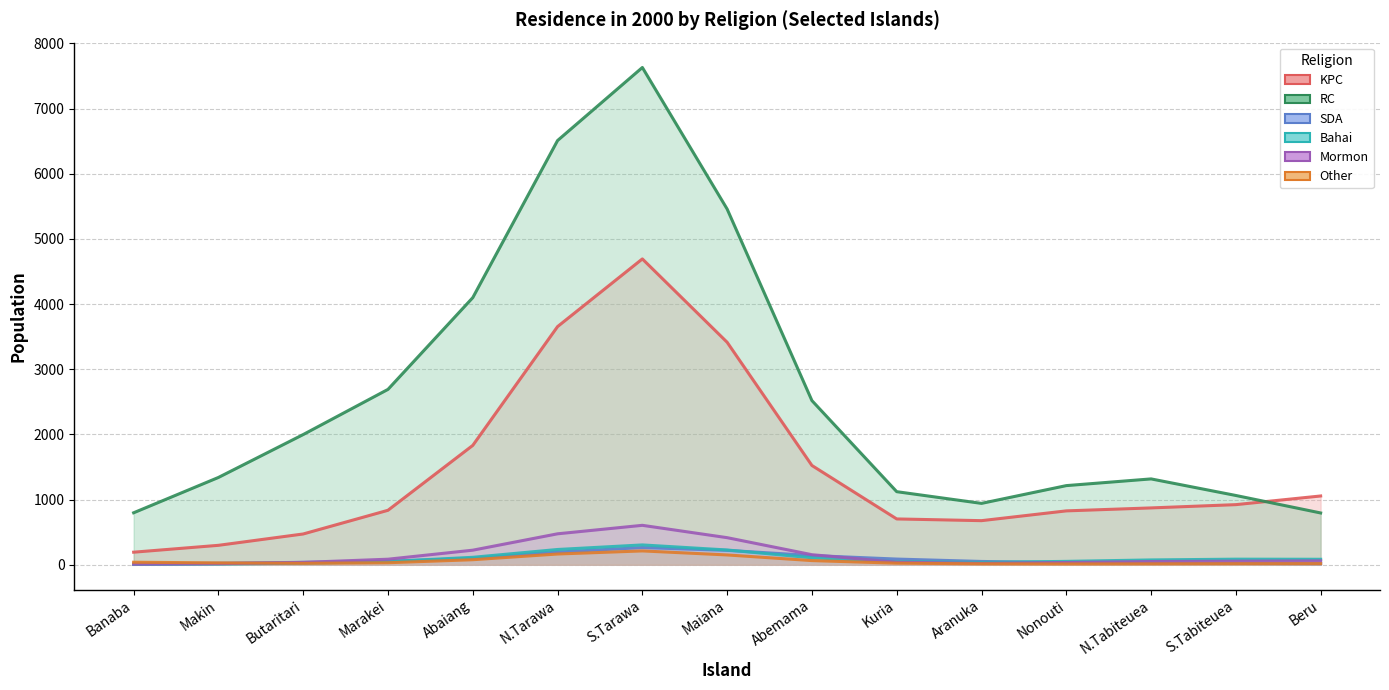

How many values in the RC series exceed 1340?

8